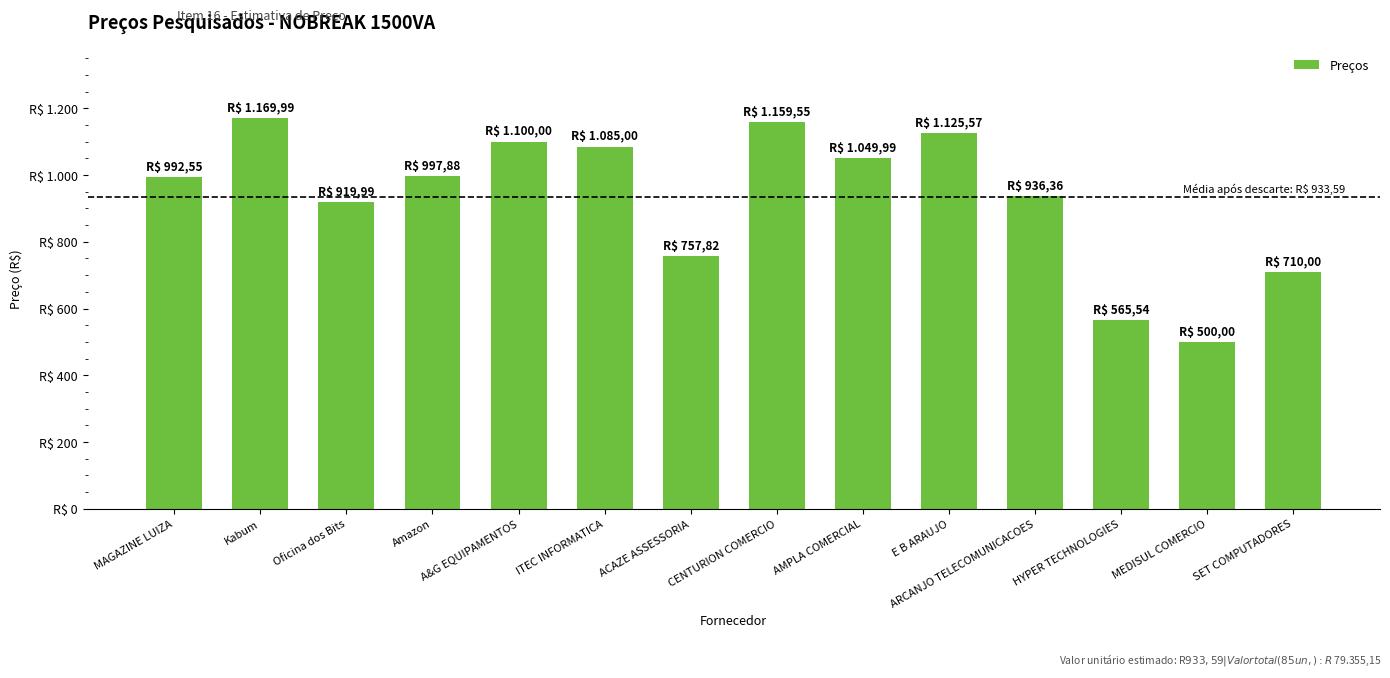

What is the sum of all values?

13070.2